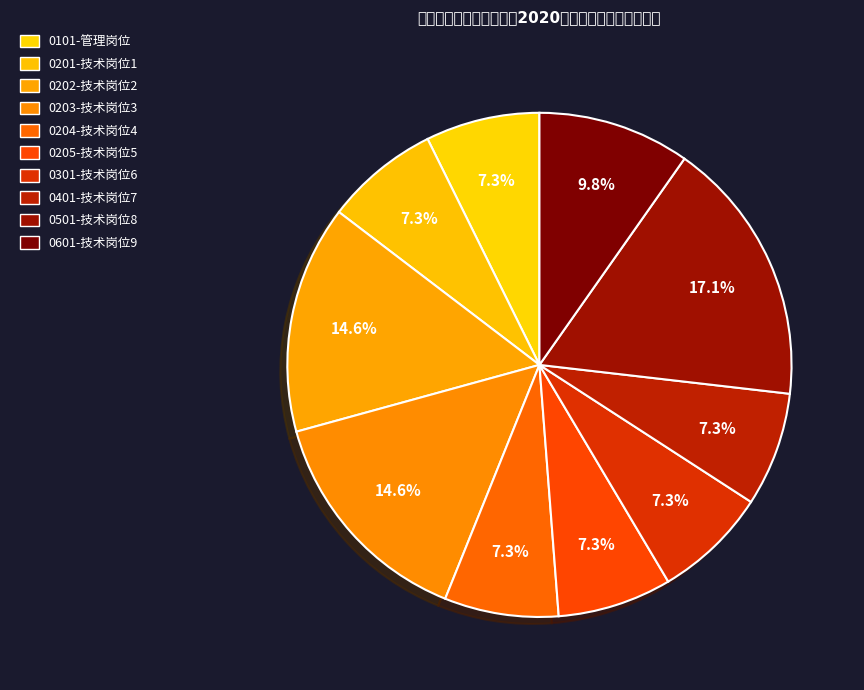

Is it true that 0204-技术岗位4 is 1% of the pie?

False